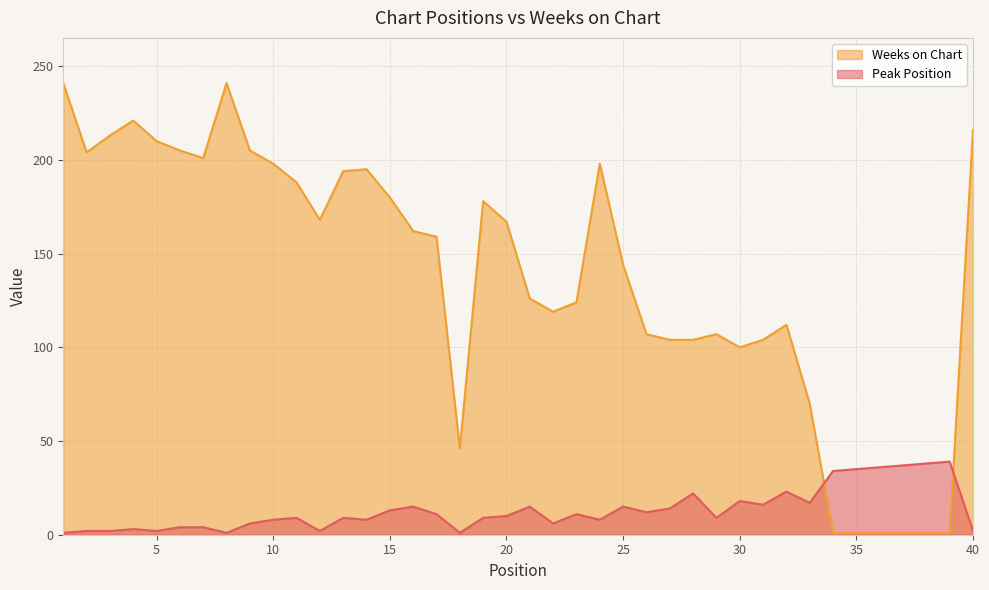

Is the value of Weeks on Chart at 40 greater than the value of Peak Position at 37?

Yes